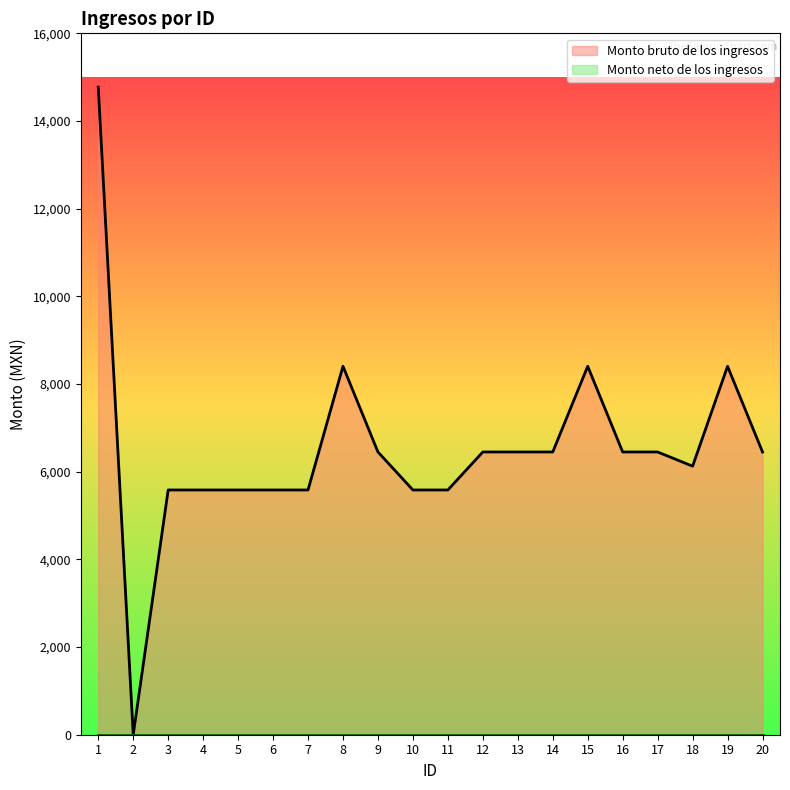

Where is the data nearest to the value 7387?

9